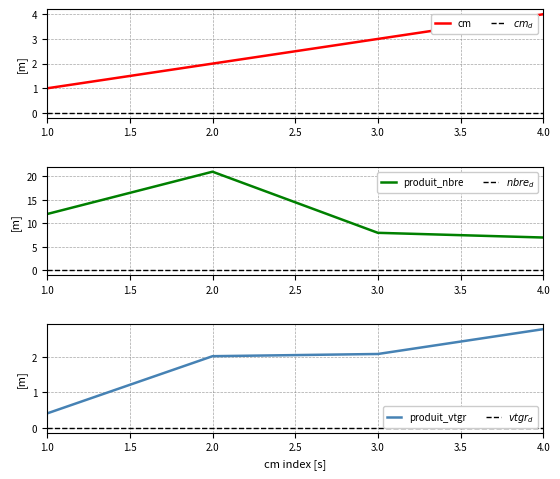

Which has a higher value, 1 or 2?

2